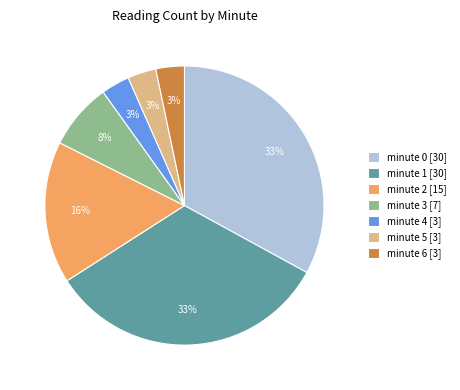

To the nearest percent, what is the difference between the minute 1 [30] and minute 6 [3] slice percentages?

30%